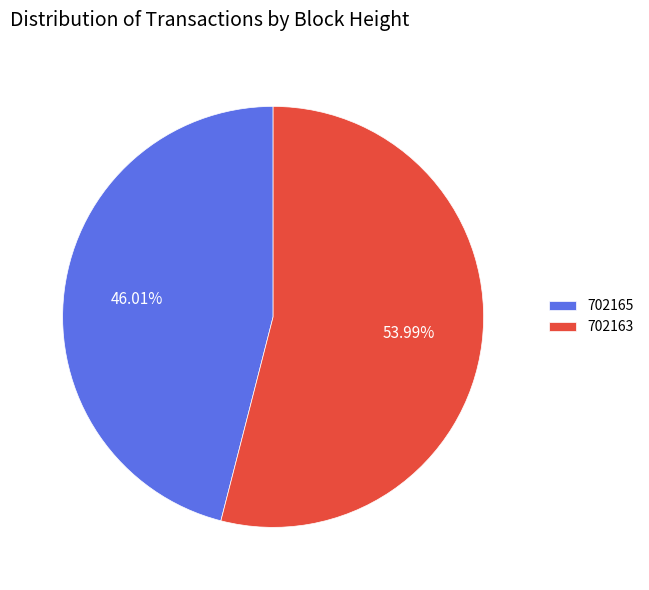

True or false: 702165 accounts for 59% of the total.

False